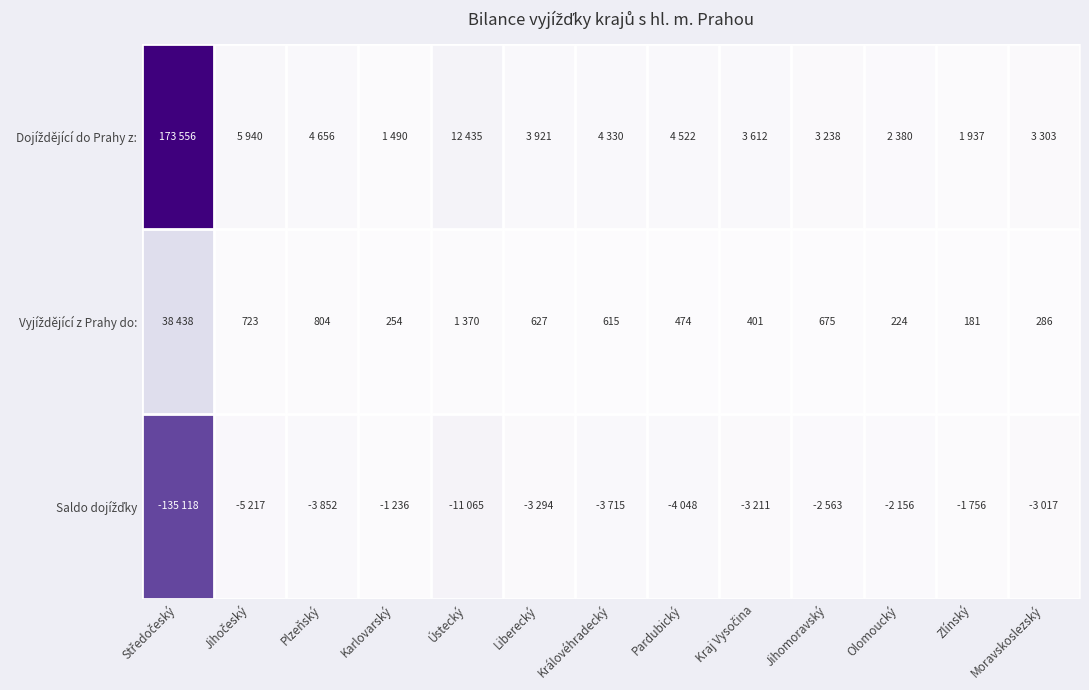

Which series has the largest range (max minus min)?

Dojíždějící do Prahy z: